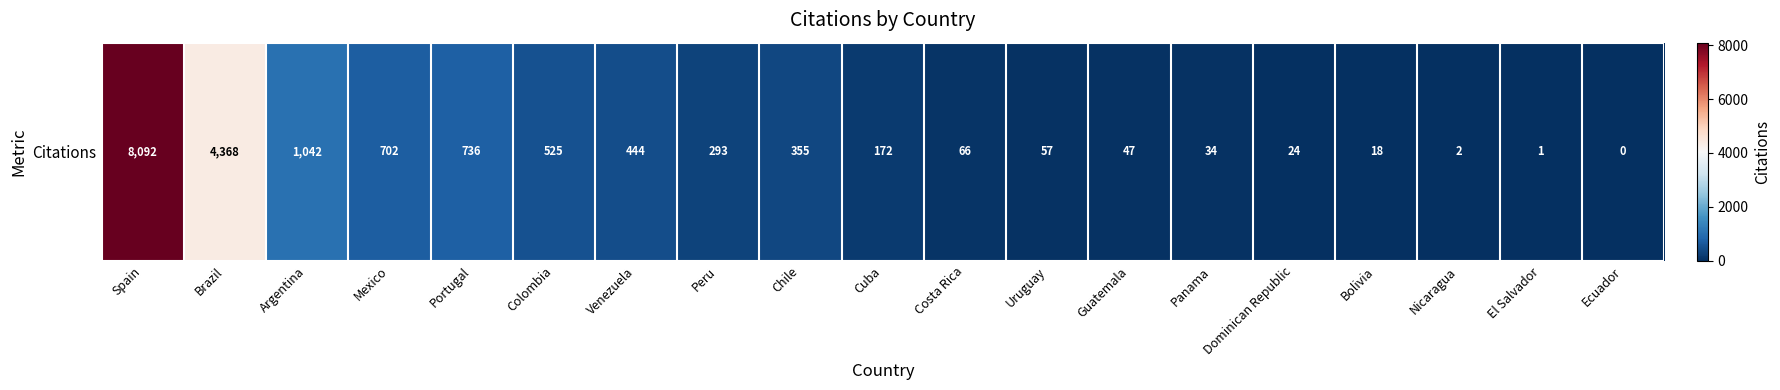

Where is the data nearest to the value 4046?

Brazil